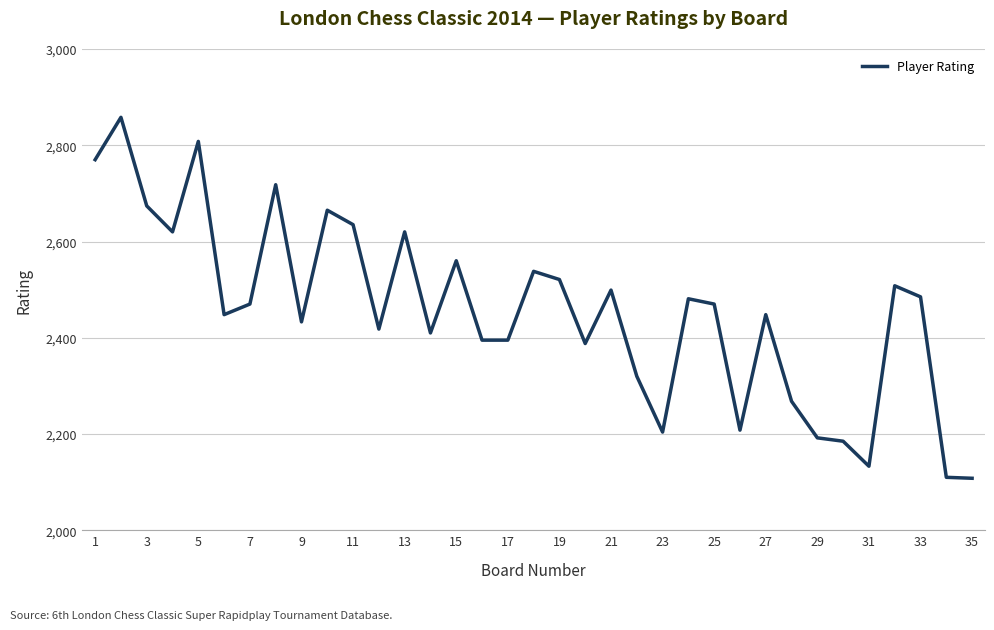

What is the difference between the maximum and minimum values?

750